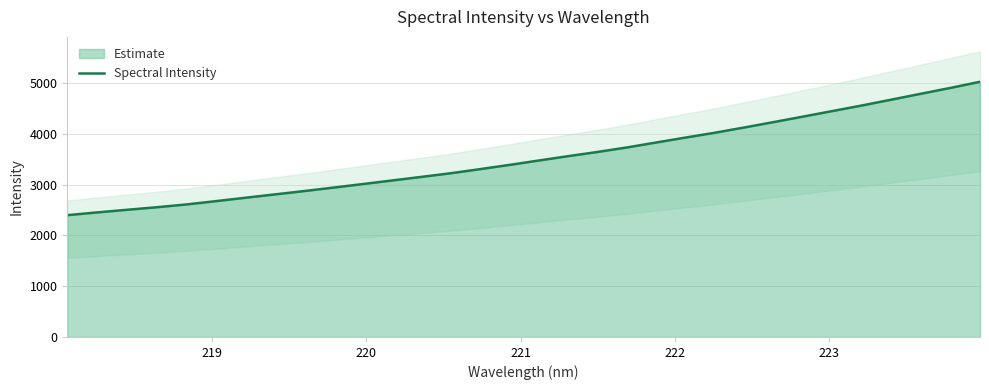

What is the highest value of the Spectral Intensity series?

5023.9